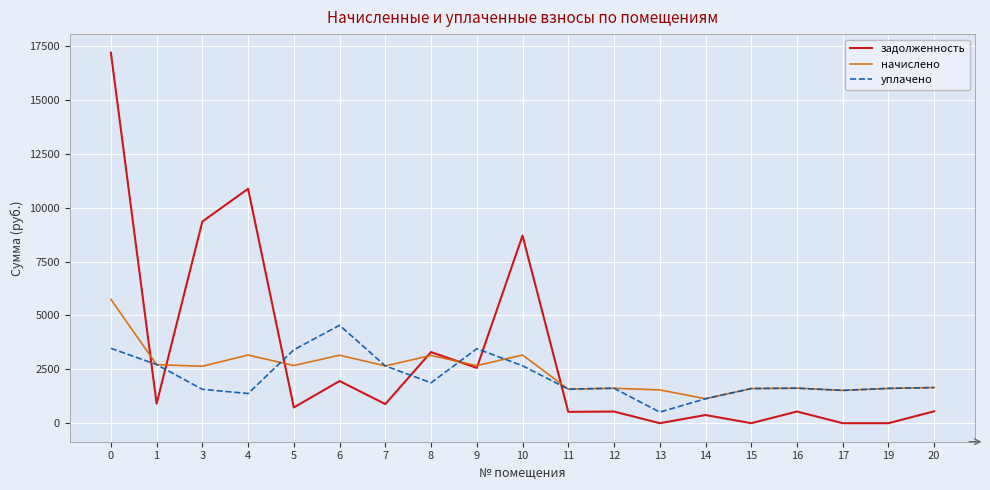

Does the chart have visible grid lines?

Yes